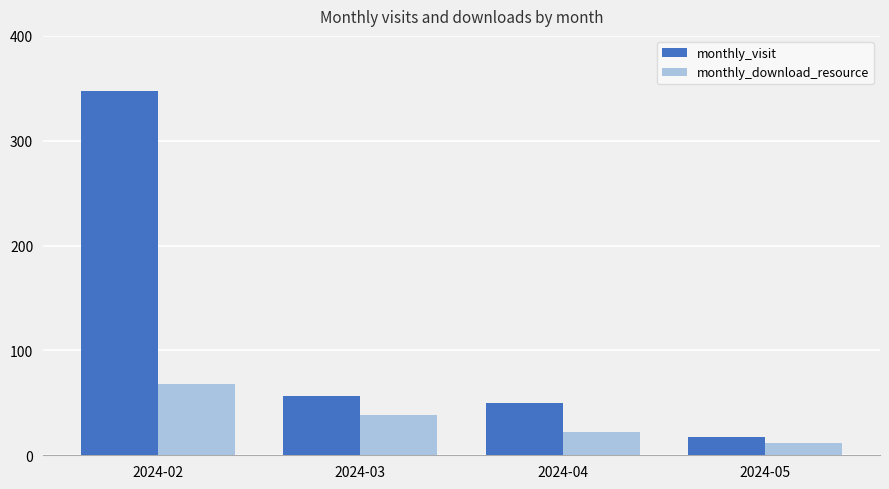

Are the bars grouped side by side (vs. stacked)?

Yes